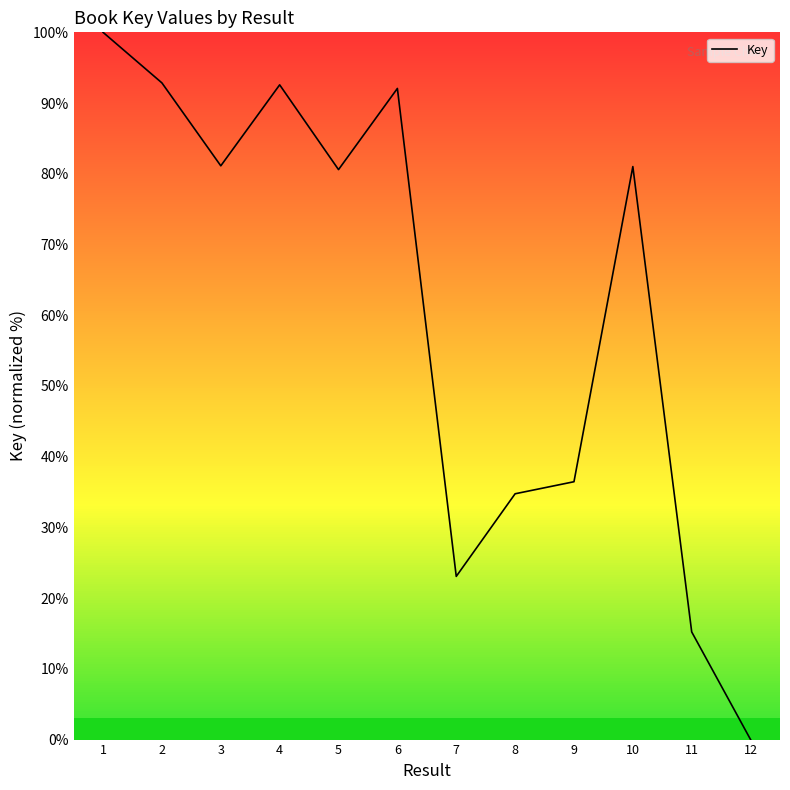

What is the change in value from 9 to 12?

-36.5